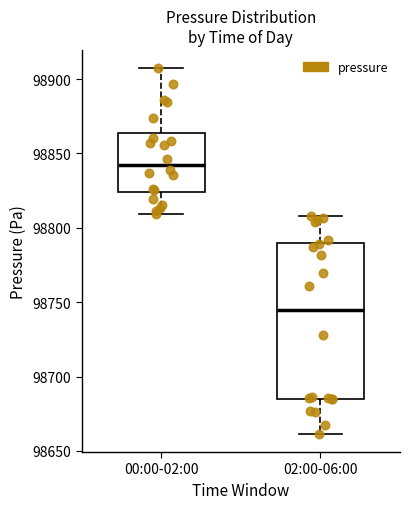

Reading left to right, transcribe this box plot: for each box, give where its median line is, the range the box spans, and where its two whiskers end, as read against the y-axis. The values are not printed on the chart, so give them approximately, as read against the axis.

00:00-02:00: median 98845, box 98825 to 98865, whiskers 98810 to 98905
02:00-06:00: median 98745, box 98685 to 98790, whiskers 98660 to 98810